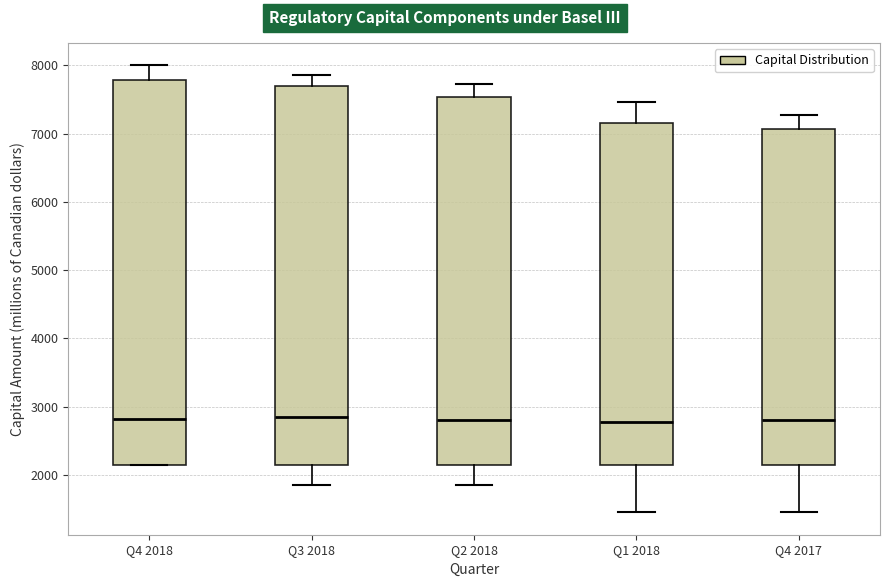

Reading left to right, read every box against the y-axis: the position of its median line, the range the box covers, and the ends of its whiskers. The values are not printed on the chart, so give them approximately, as read against the axis.

Q4 2018: median 2800, box 2200 to 7800, whiskers 2200 to 8000
Q3 2018: median 2900, box 2200 to 7700, whiskers 1900 to 7900
Q2 2018: median 2800, box 2200 to 7500, whiskers 1900 to 7700
Q1 2018: median 2800, box 2200 to 7200, whiskers 1500 to 7500
Q4 2017: median 2800, box 2200 to 7100, whiskers 1500 to 7300